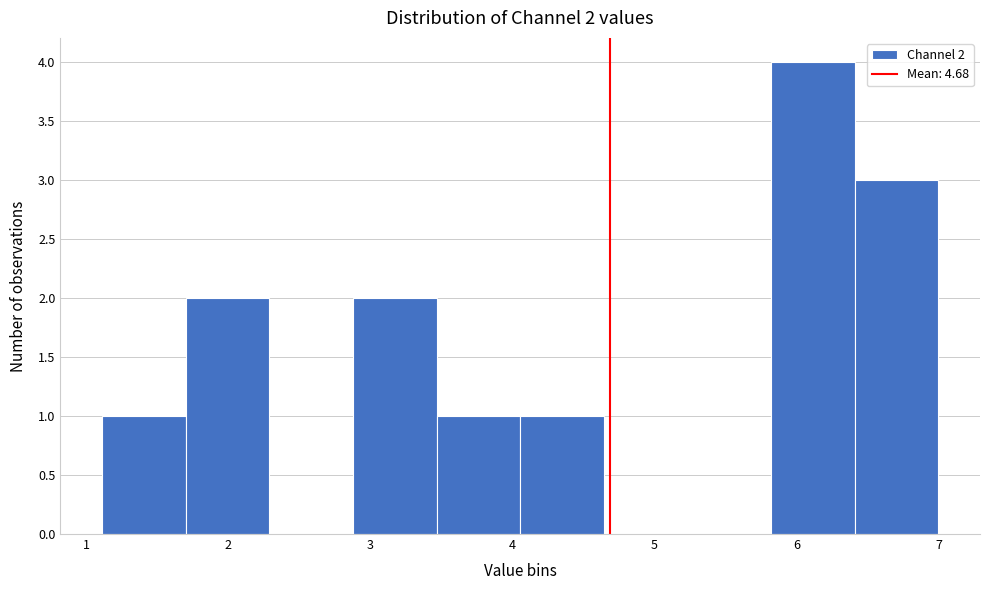

Over which range of the x-axis is the bar tallest?

5.8 to 6.4